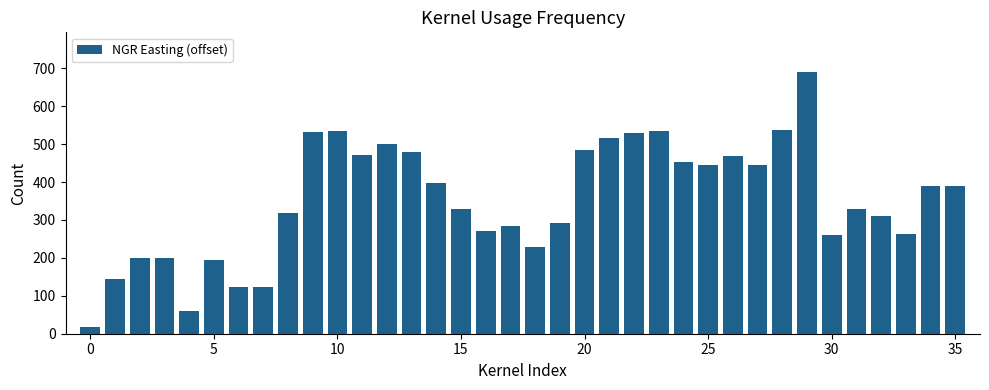

What is the smallest value displayed?

19